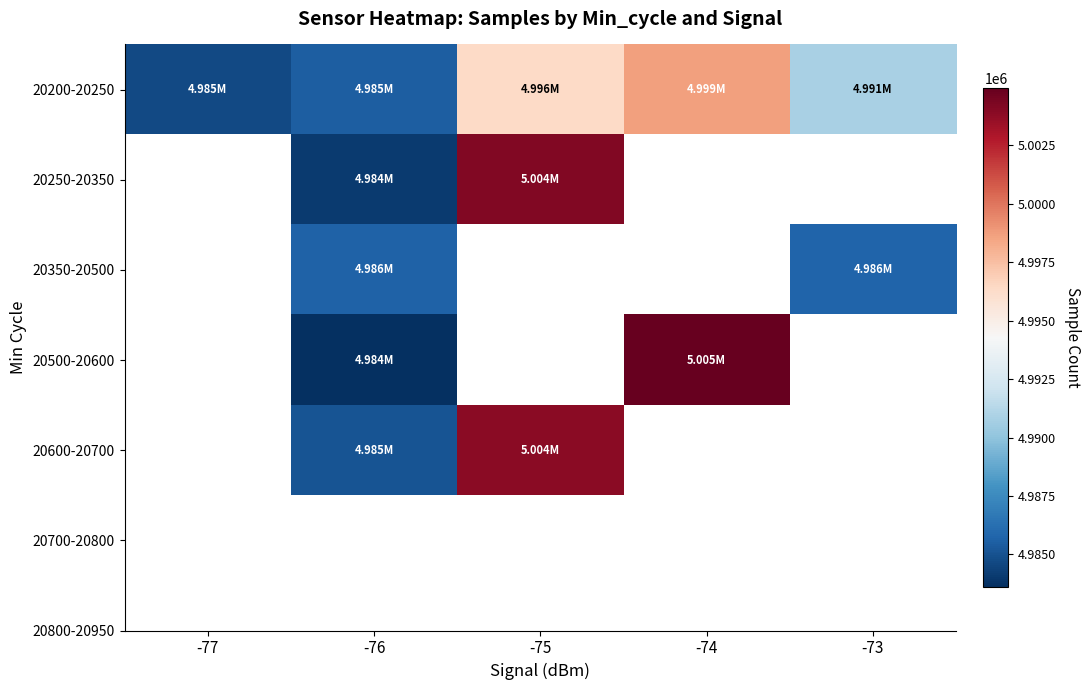

Between -75 and -74, which is larger?

-74